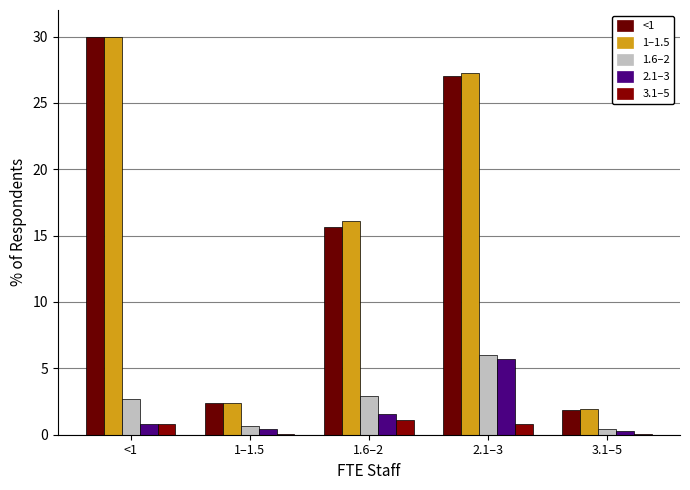

How many groups of bars are there?

5